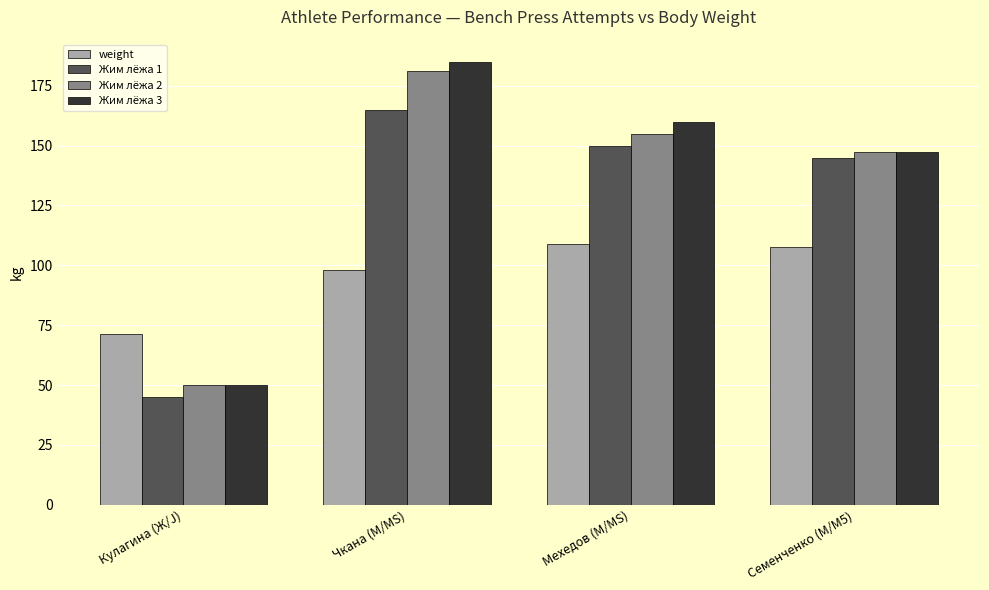

What is the difference between the maximum and minimum values in the Жим лёжа 3 series?

135.0